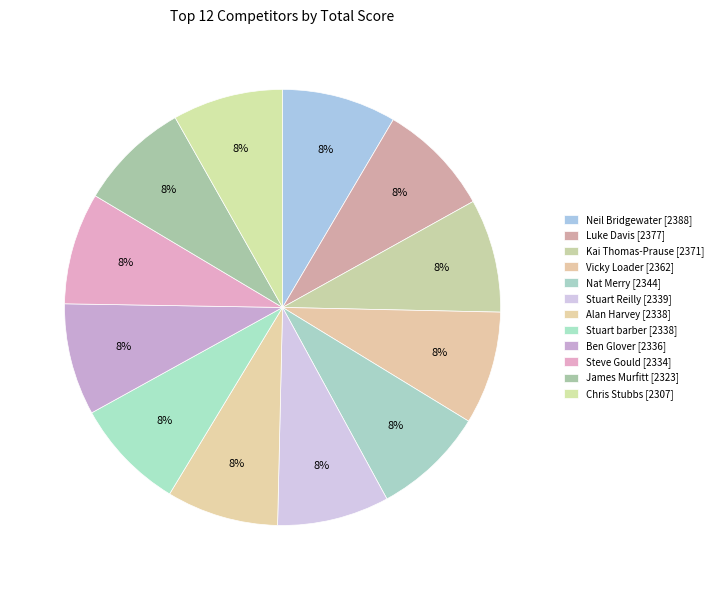

Which category has the smallest portion of the pie?

Chris Stubbs [2307]